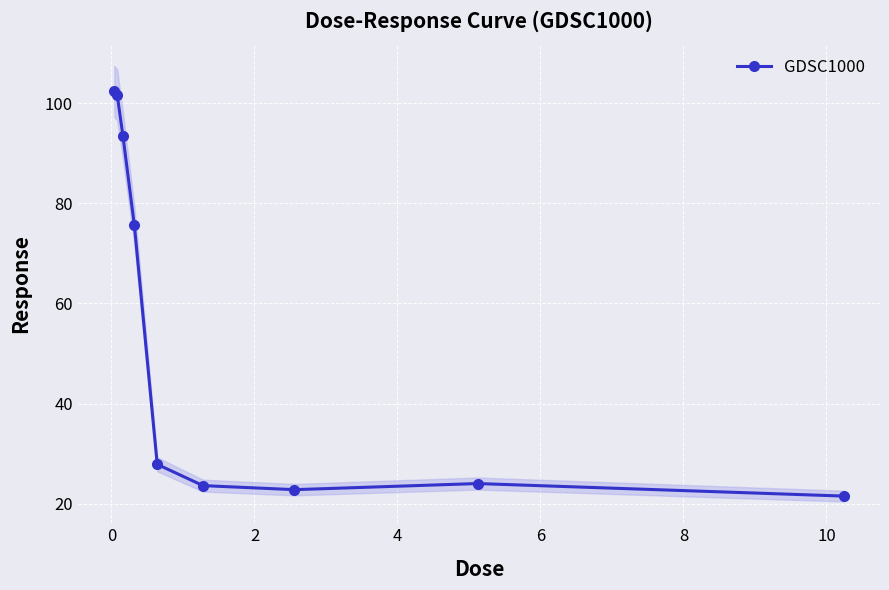

What is the value of the GDSC1000 point at the 1st from the left?

102.3